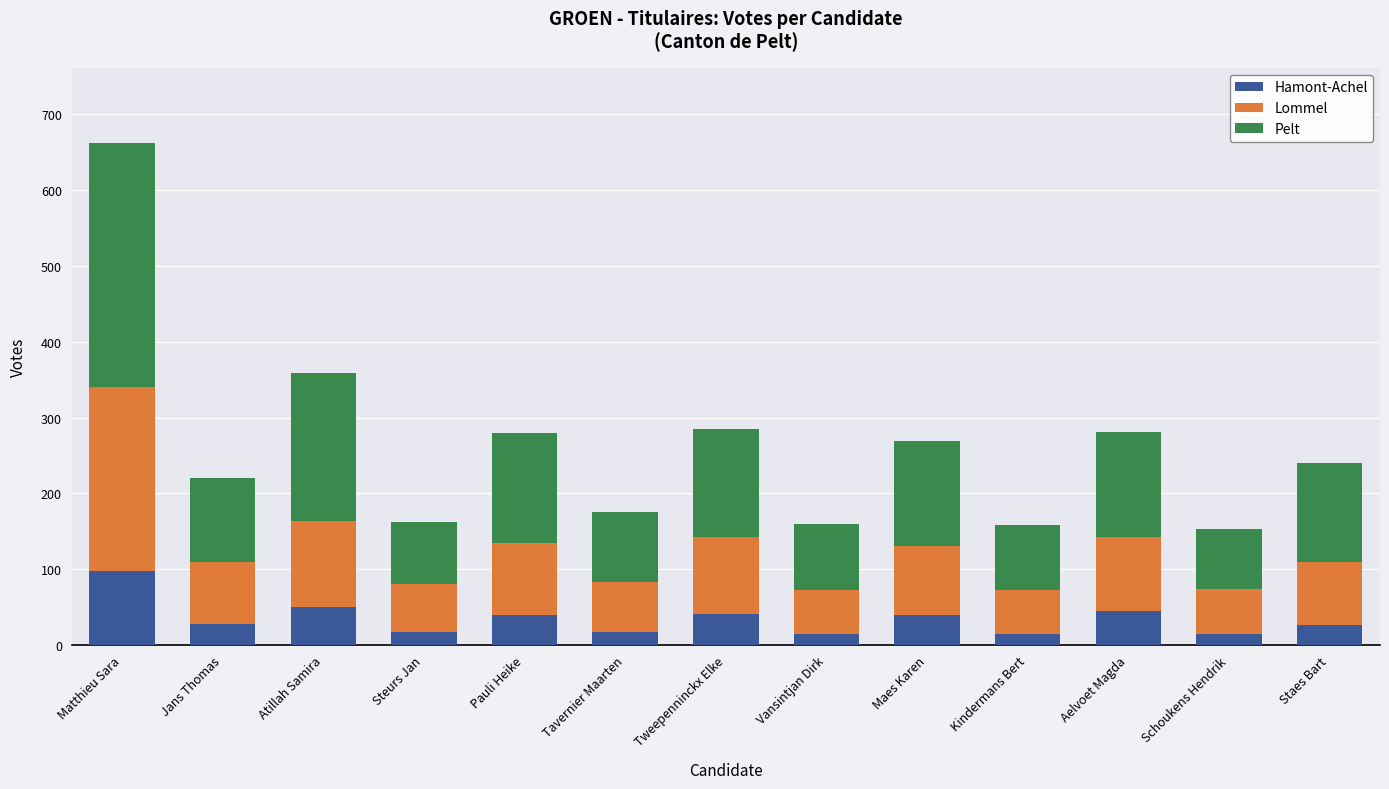

What is the highest value of the Hamont-Achel series?

97